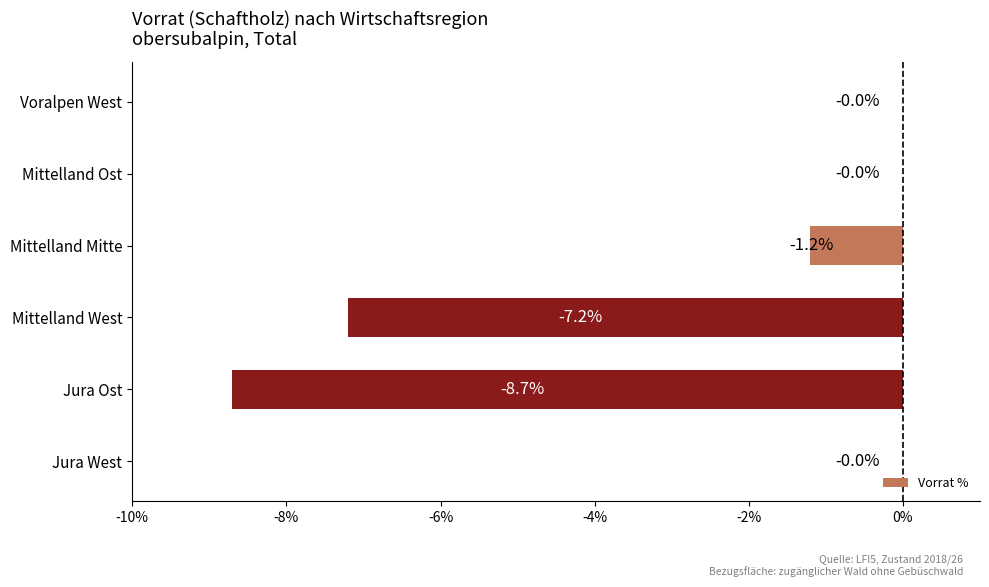

What value does the data have at Mittelland Mitte?

-1.2